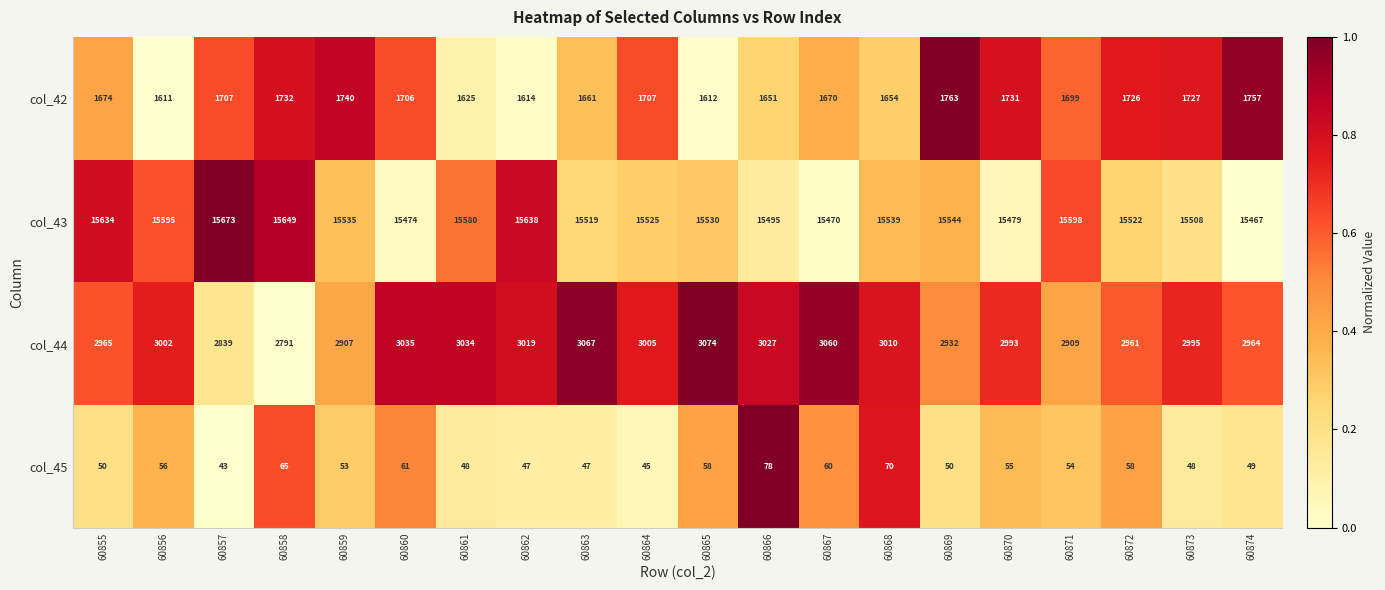

At 60870, list the series in order from largest to smallest.

col_43, col_44, col_42, col_45